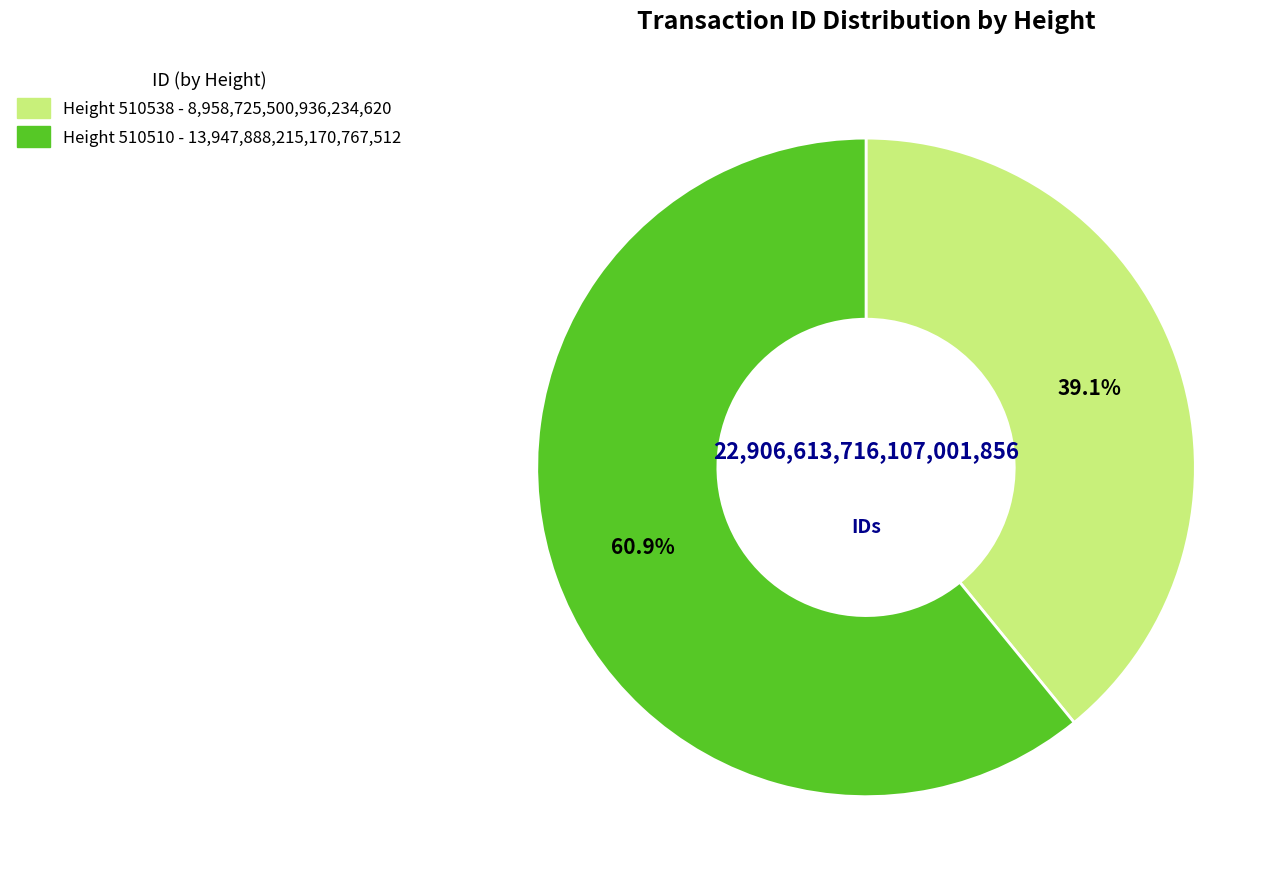

Is there a majority slice in this chart?

Yes